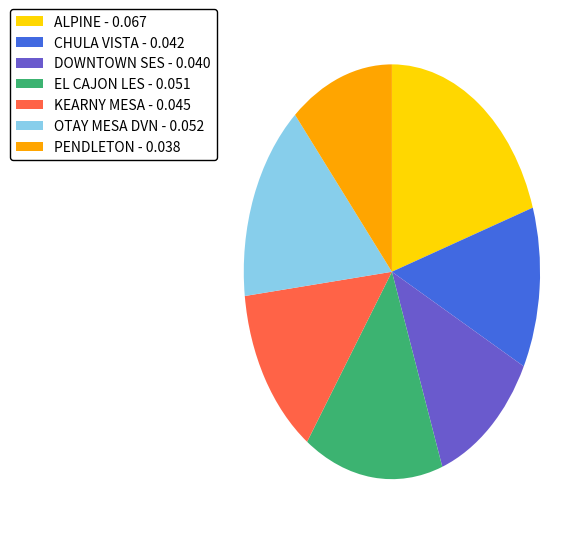

Does KEARNY MESA - 0.045 account for over 50% of the chart?

No